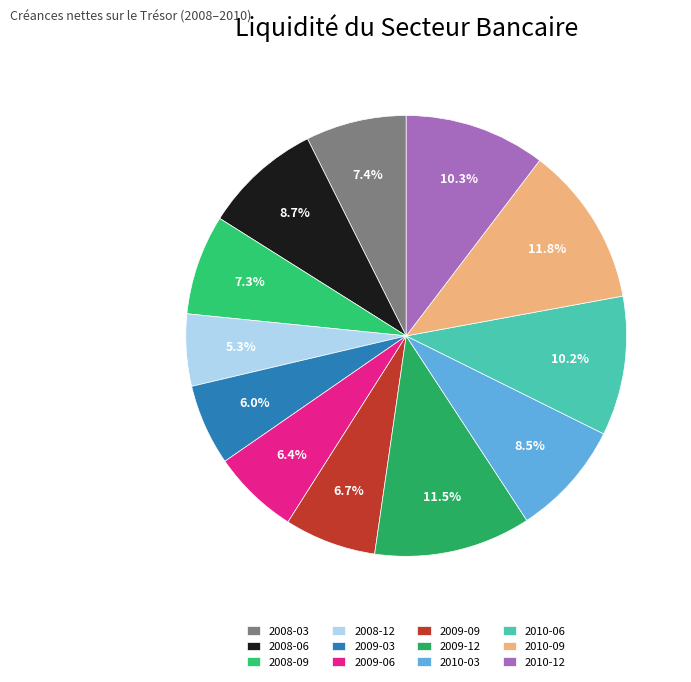

Does 2009-12 account for over 50% of the chart?

No